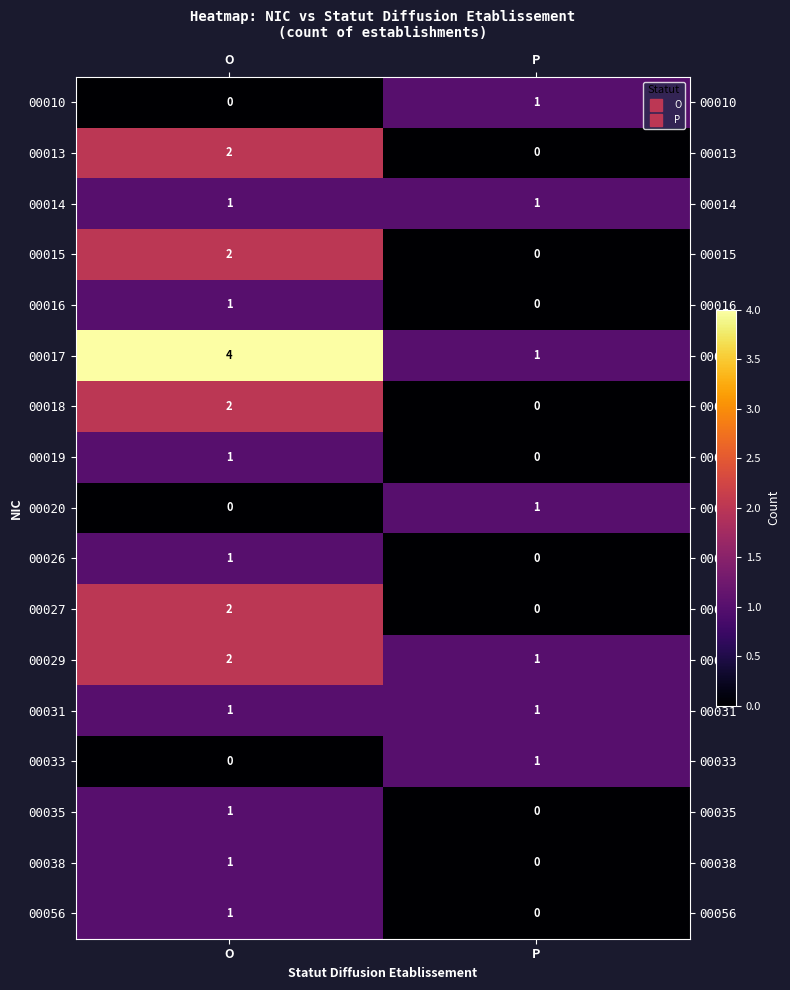

True or false: 00056 has a value of 0 at O.

False